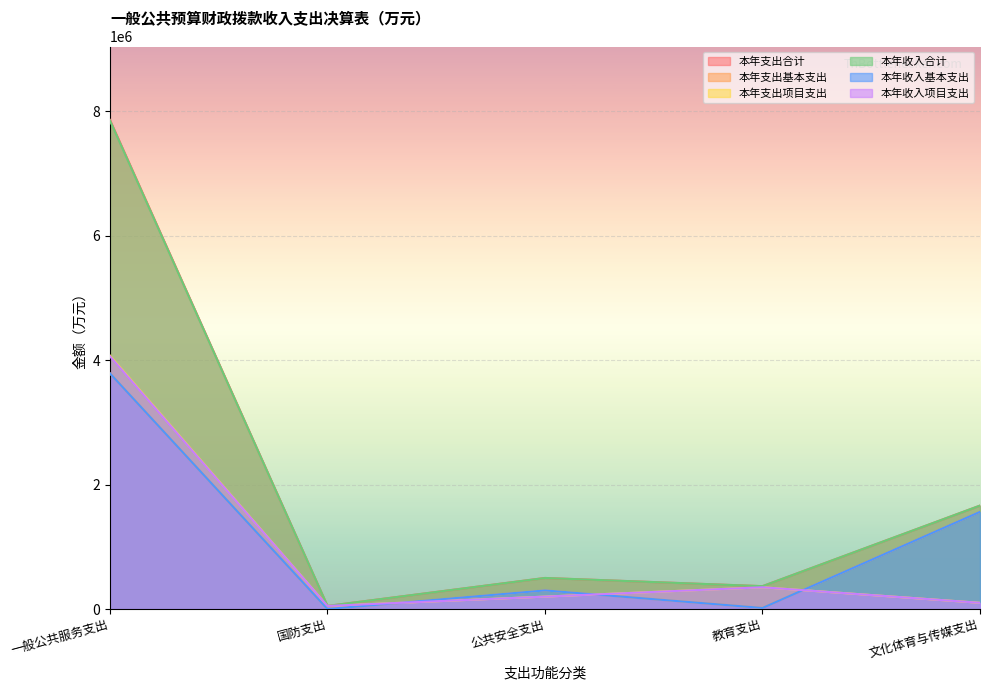

Does the chart display data point markers on the line(s)?

No